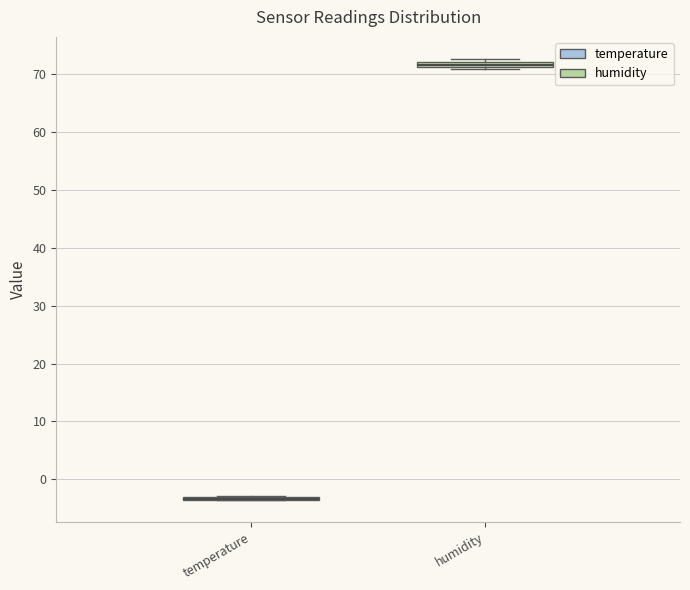

Where is the lower edge of the box for humidity on the y-axis? The values are not printed on the chart, so give them approximately, as read against the axis.

71